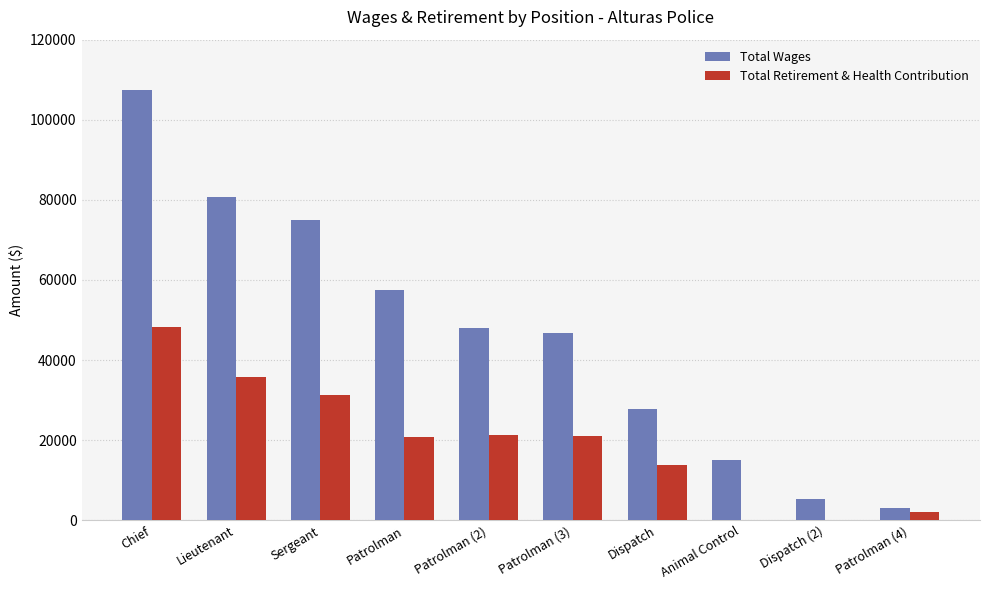

Where is Total Wages nearest to the value 55185?

Patrolman